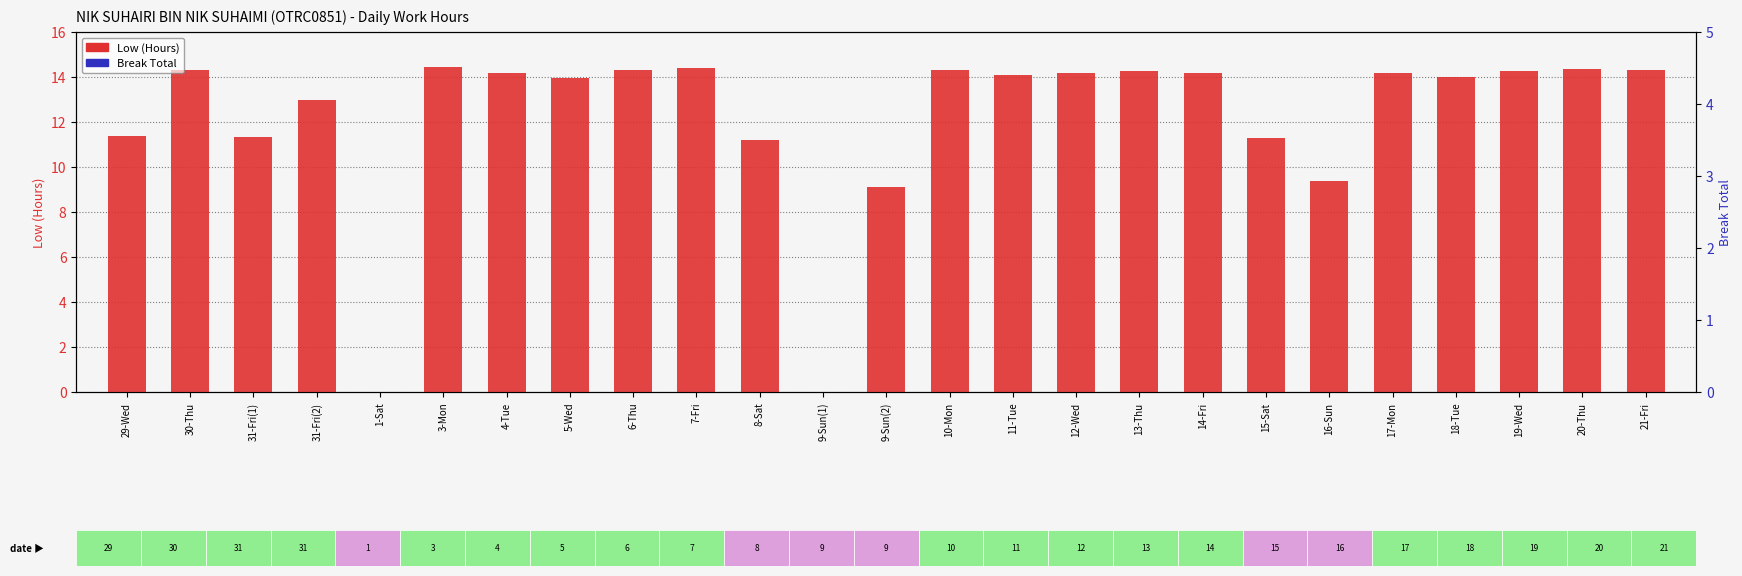

Is the value of Break Total at 1-Sat greater than the value of Low (Hours) at 19-Wed?

No